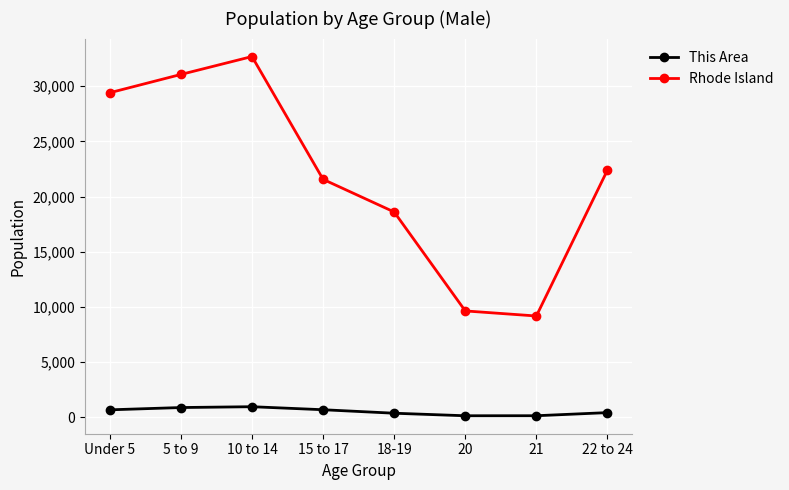

Does the chart display data point markers on the line(s)?

Yes